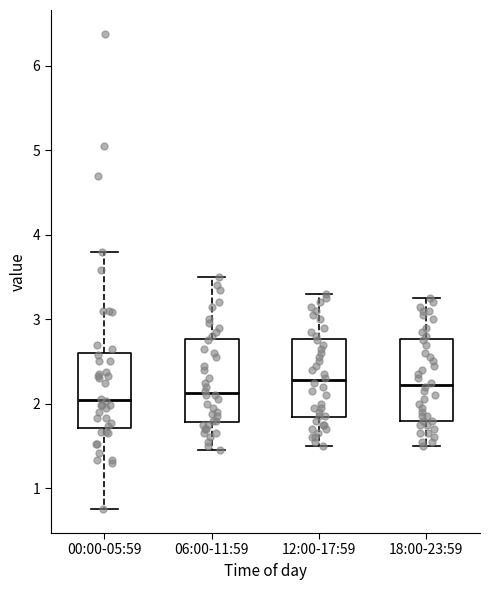

Reading left to right, transcribe this box plot: for each box, give where its median line is, the range the box spans, and where its two whiskers end, as read against the y-axis. The values are not printed on the chart, so give them approximately, as read against the axis.

00:00-05:59: median 2.0, box 1.7 to 2.6, whiskers 0.8 to 3.8
06:00-11:59: median 2.1, box 1.8 to 2.8, whiskers 1.5 to 3.5
12:00-17:59: median 2.3, box 1.8 to 2.8, whiskers 1.5 to 3.3
18:00-23:59: median 2.2, box 1.8 to 2.8, whiskers 1.5 to 3.3